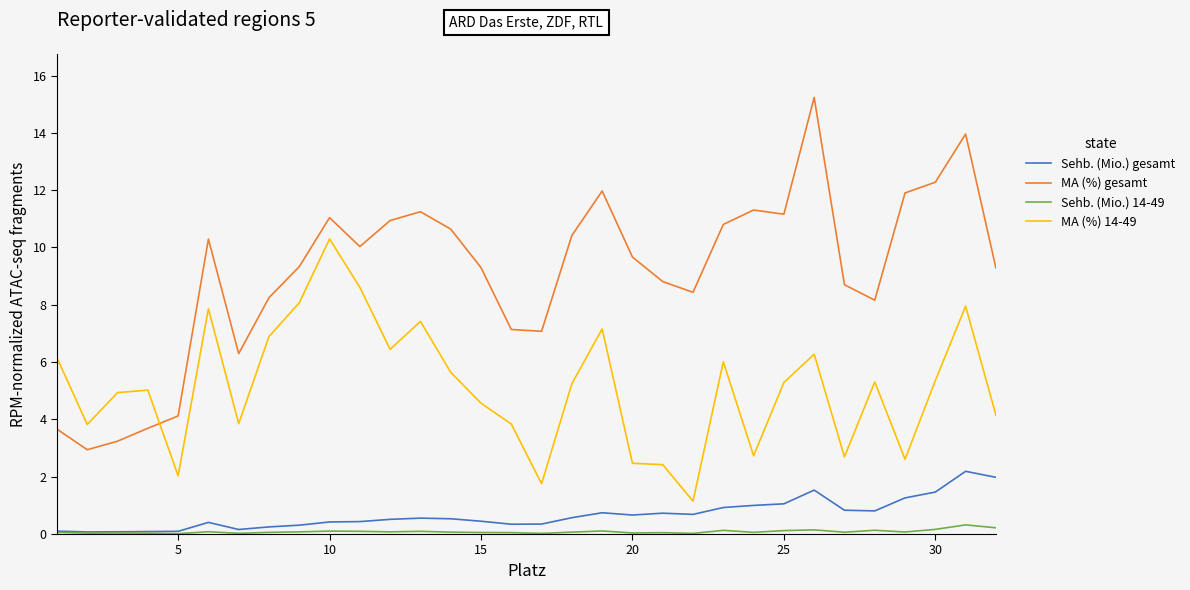

Which series has the largest range (max minus min)?

MA (%) gesamt